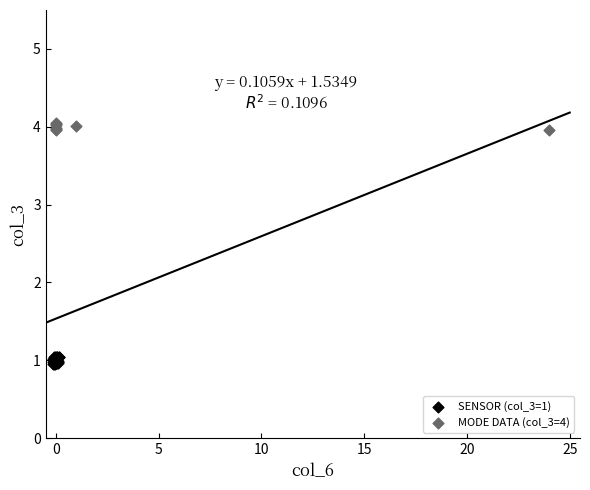

Which series contains the lowest Y value?

SENSOR (col_3=1)